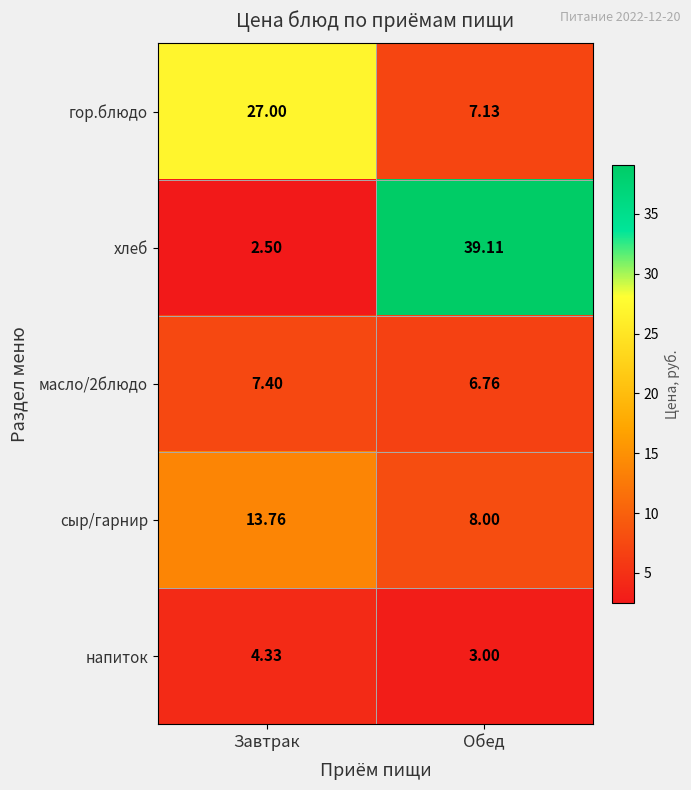

What is the difference between the highest and lowest values at Завтрак?

24.5